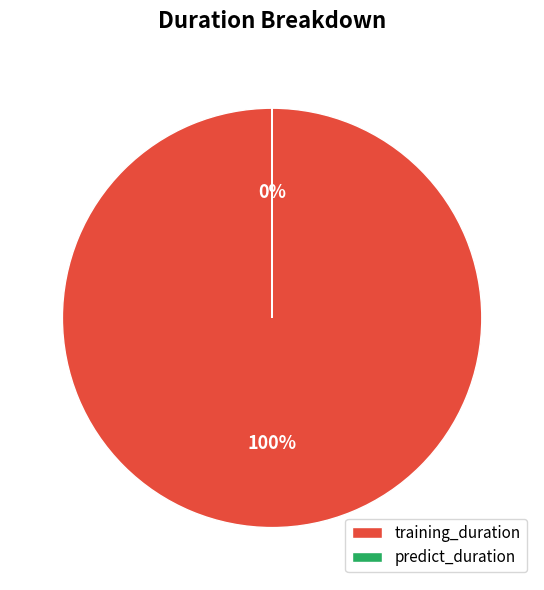

What percentage do predict_duration and training_duration together represent?

100.0%